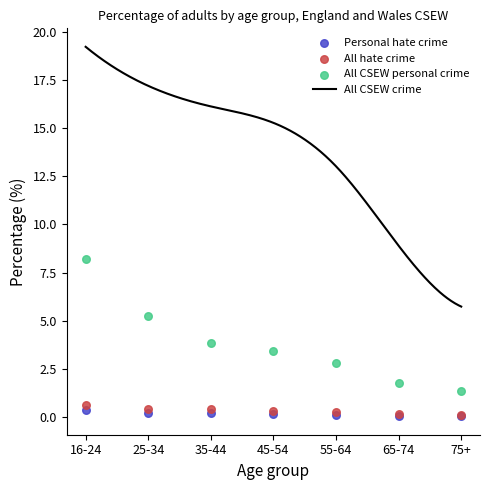

Which series contains the highest Y value?

All CSEW personal crime